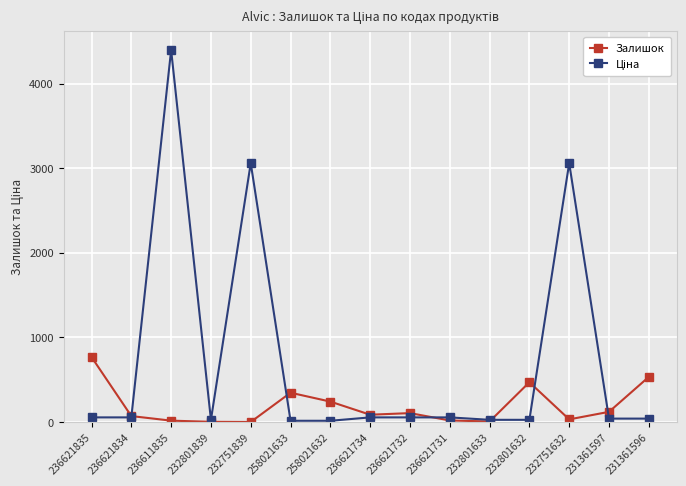

At how many categories does at least one series exceed 620?

4